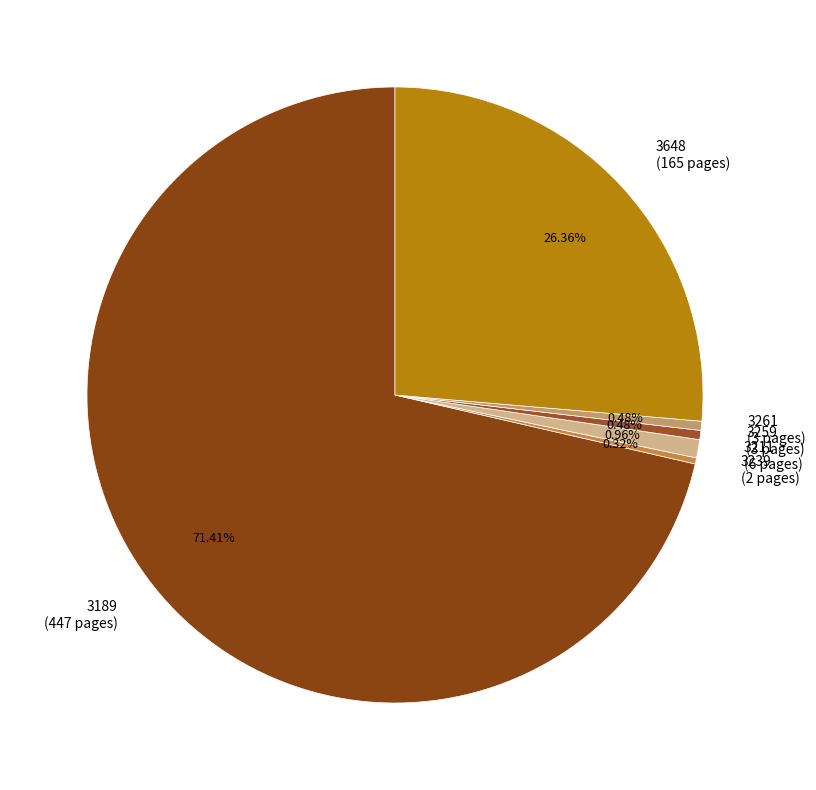

The 3239 slice represents 0% of the pie. True or false?

True